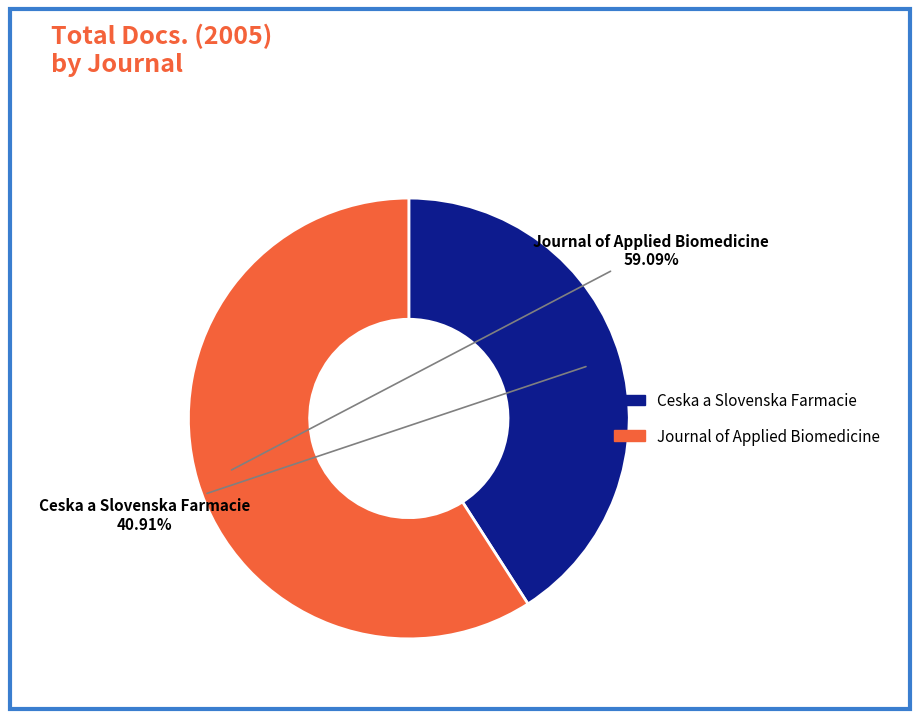

What is the largest slice in the pie chart?

Journal of Applied Biomedicine